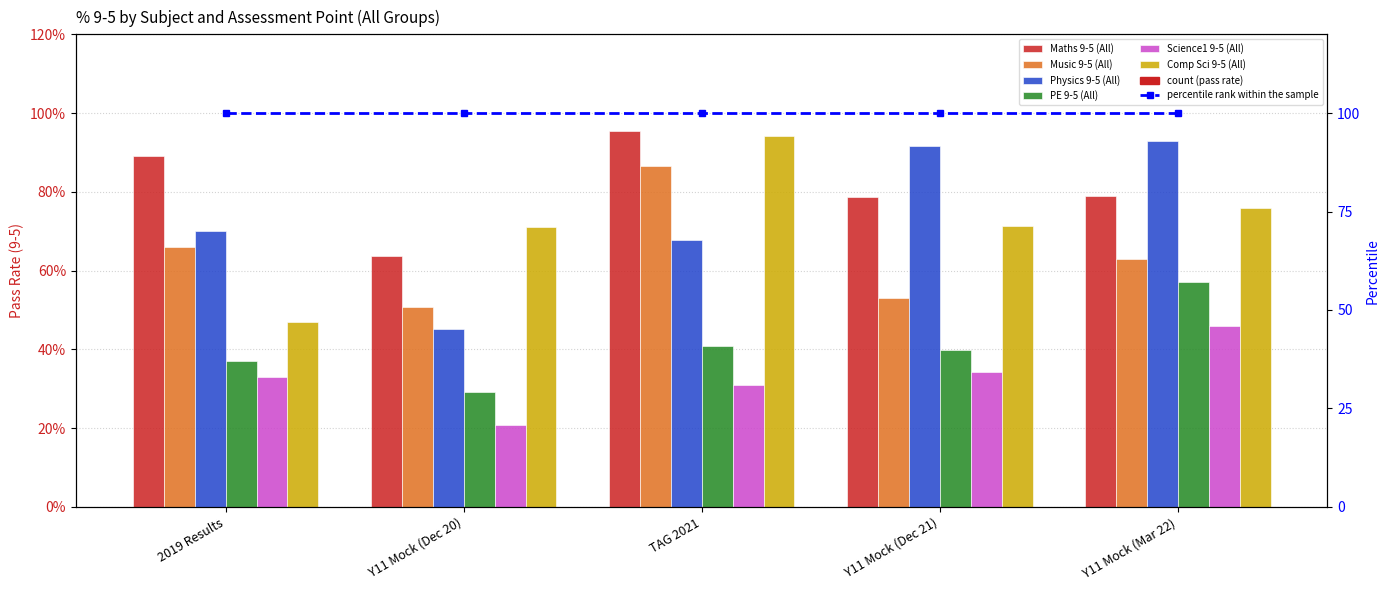

How many bars are there in each group?

6